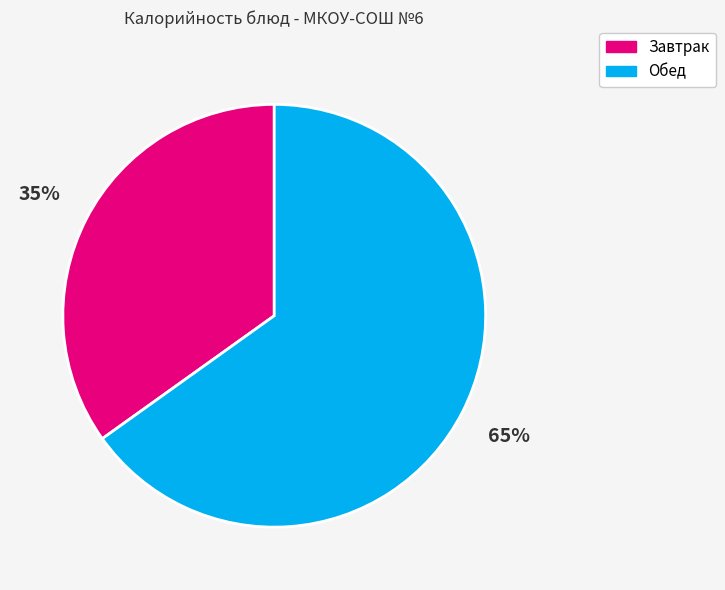

To the nearest percent, what is the average slice percentage?

50%